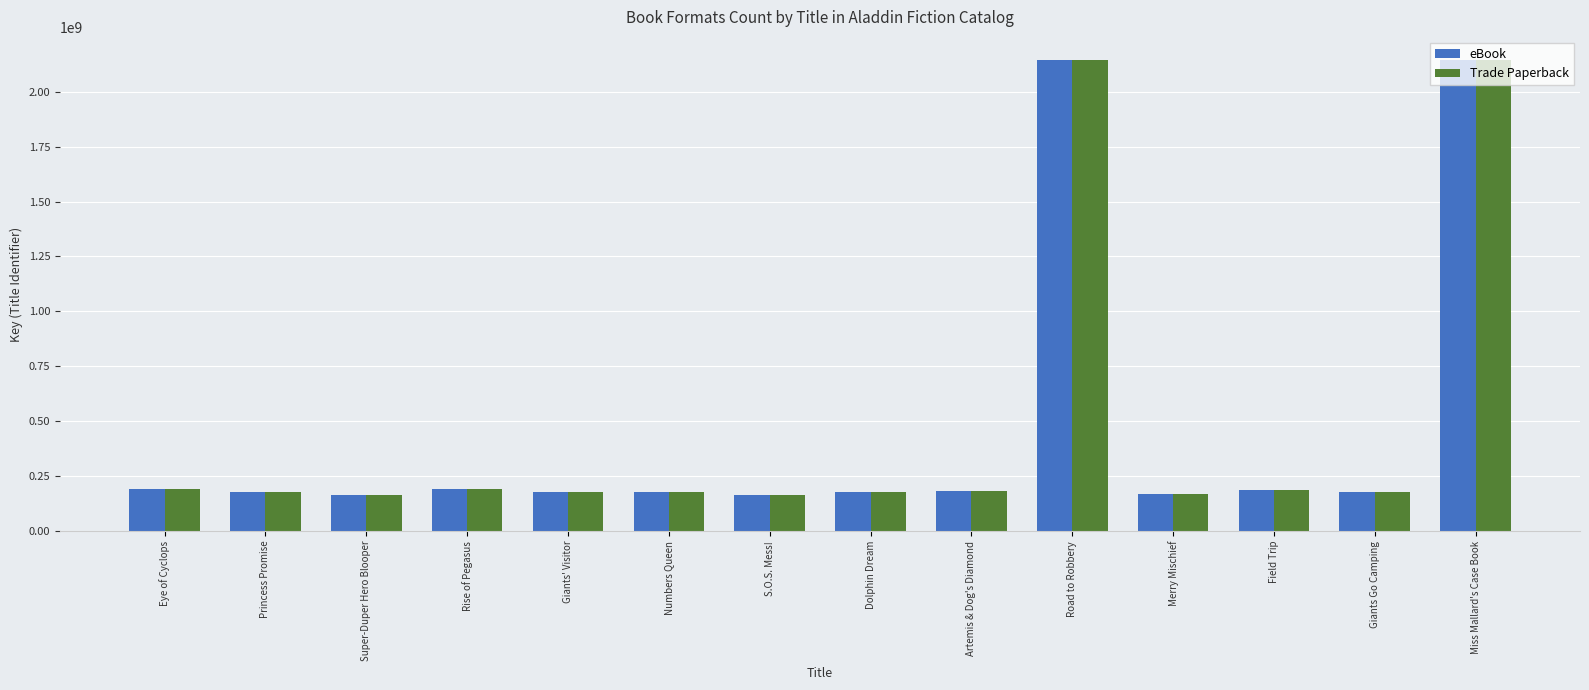

What is the highest value of the eBook series?

2142273729